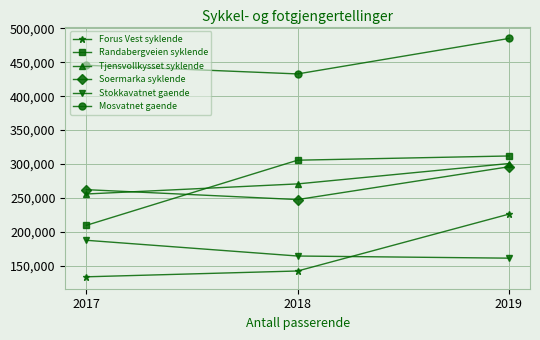

Which series changed the most between 2018 and 2019?

Forus Vest syklende